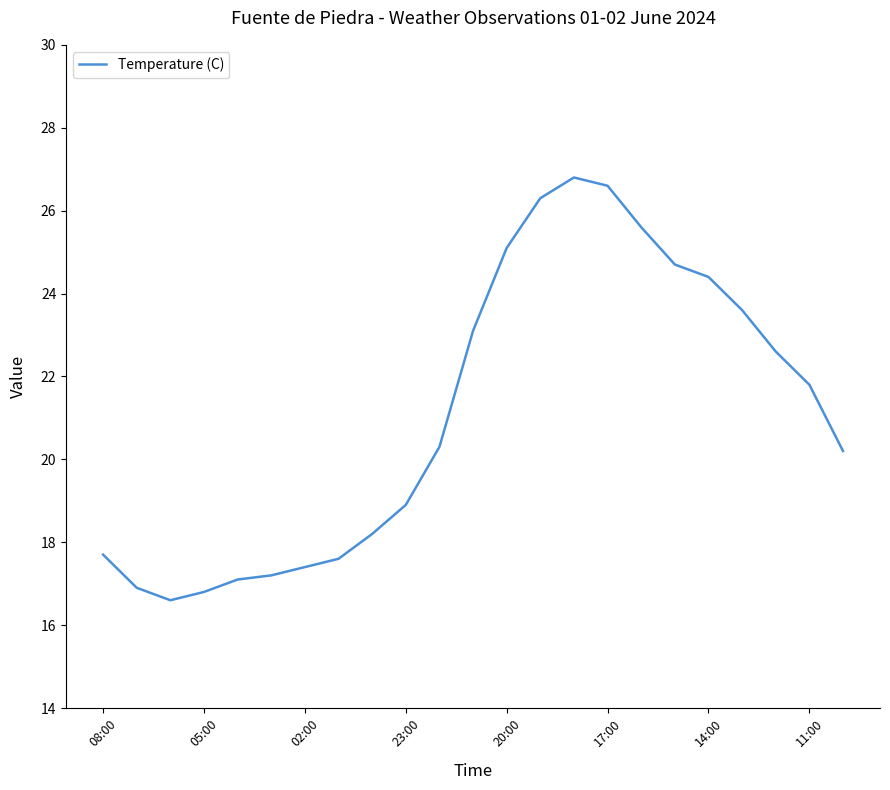

What is the sum of all values?

485.5